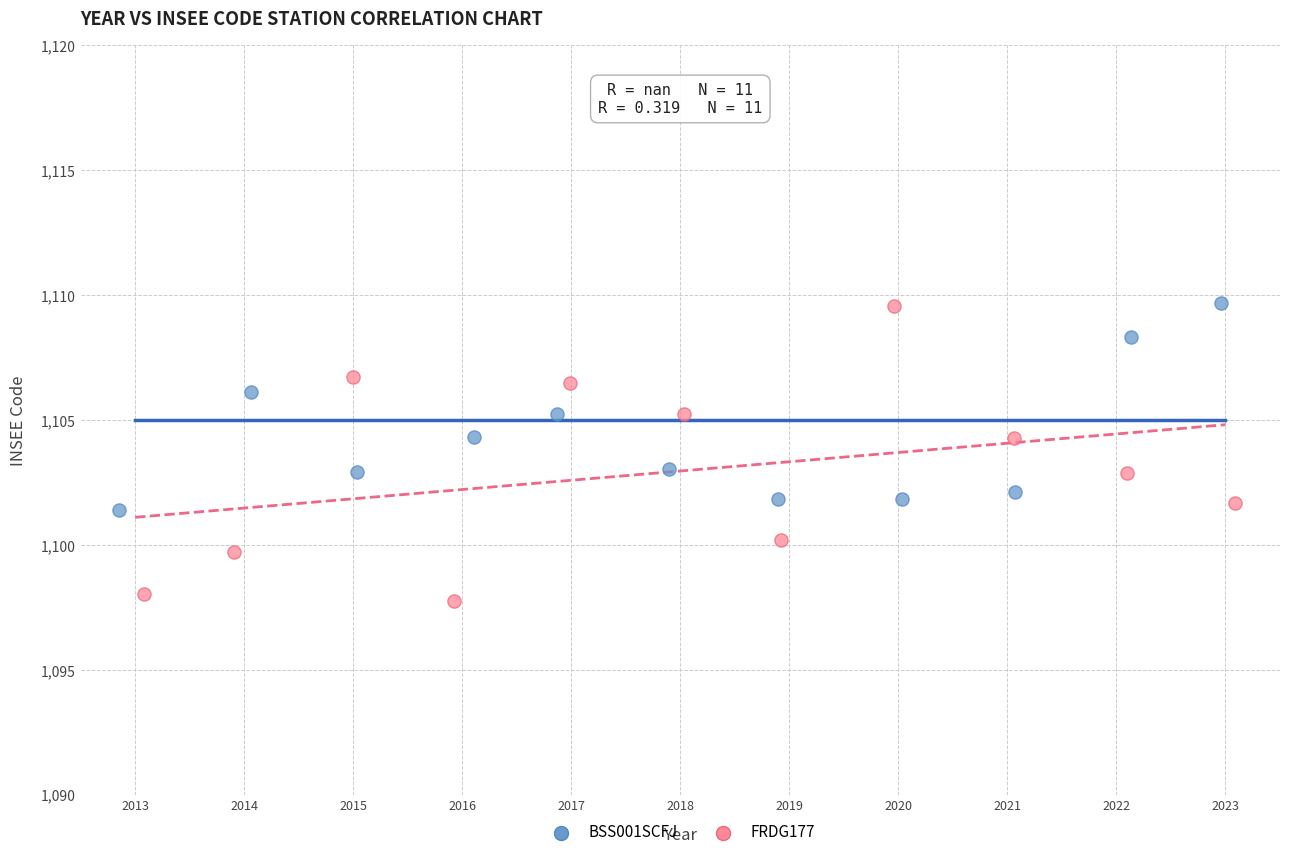

Which series reaches the minimum Y coordinate?

FRDG177